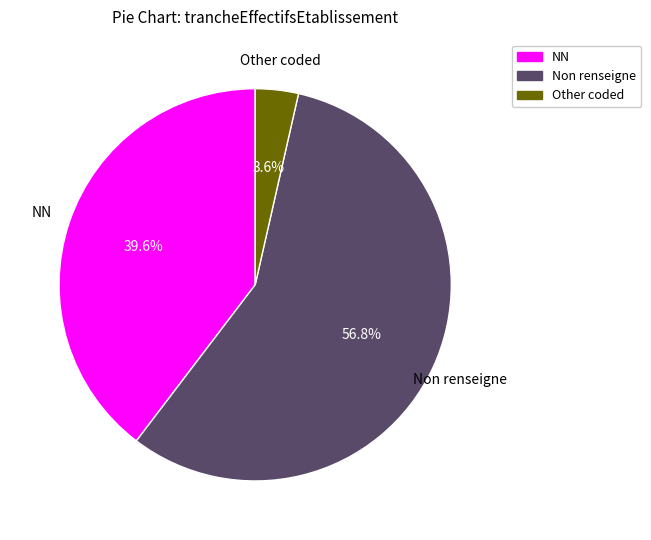

How much of the chart is everything except NN?

60.4%